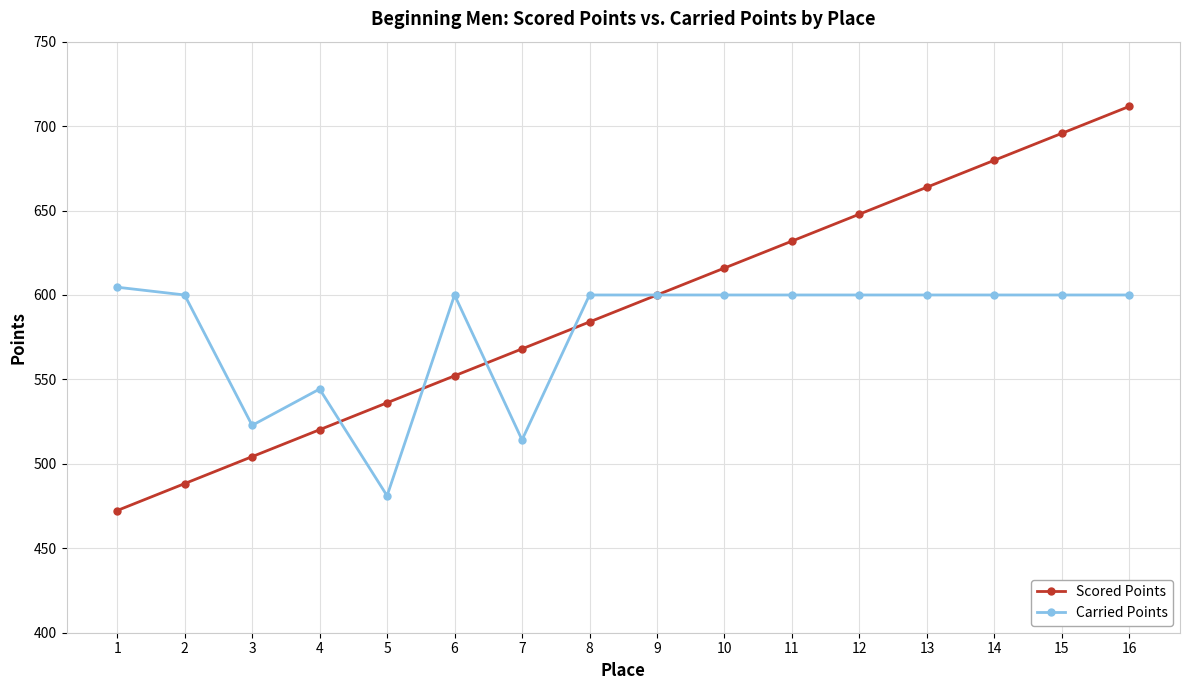

Which series changed the most between 1 and 3?

Carried Points